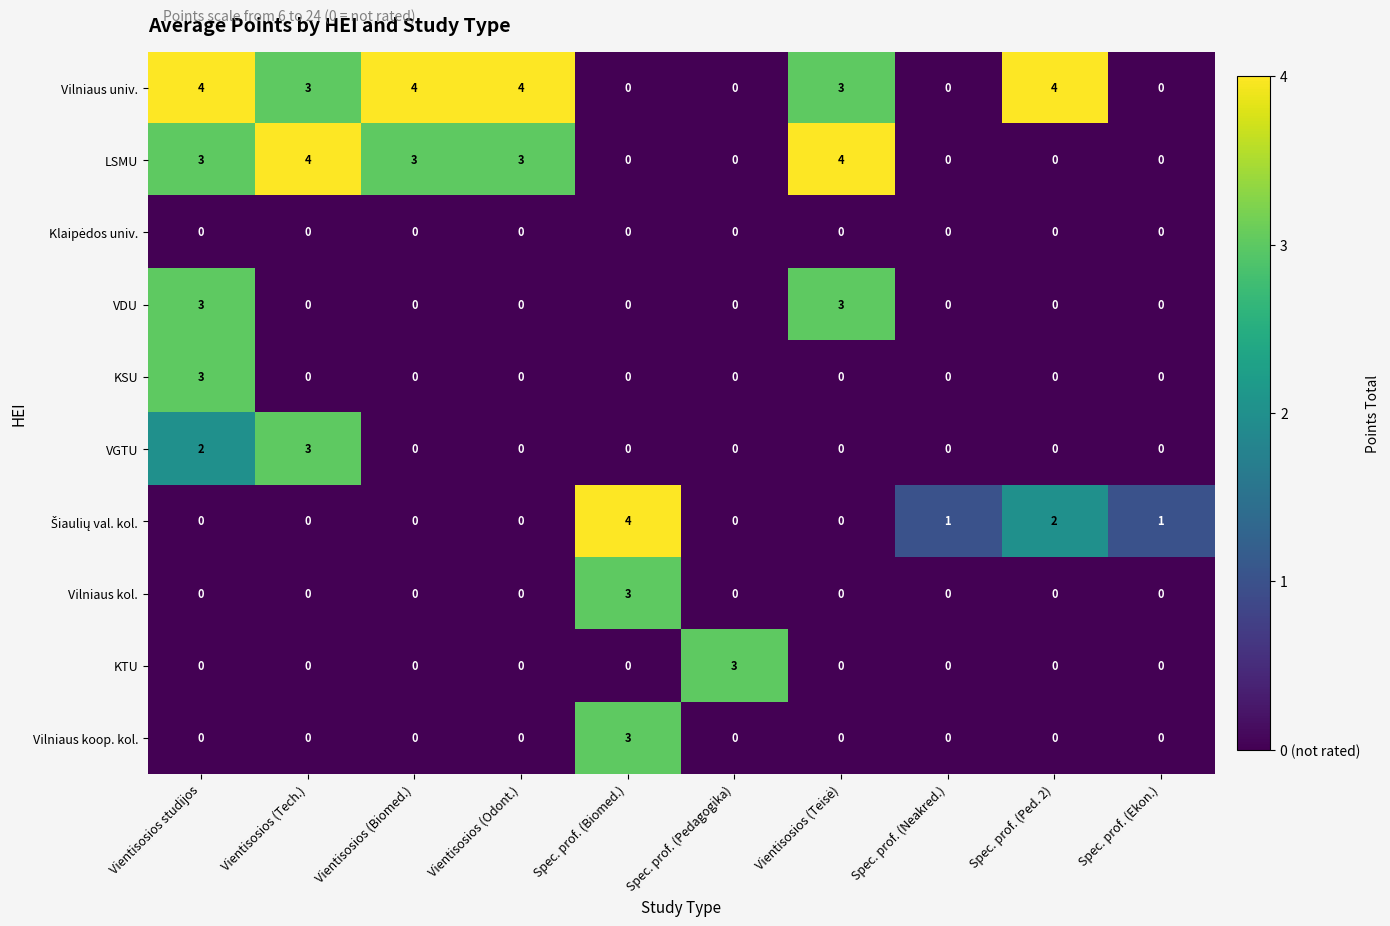

What is the difference between the maximum and second lowest values in the KTU series?

3